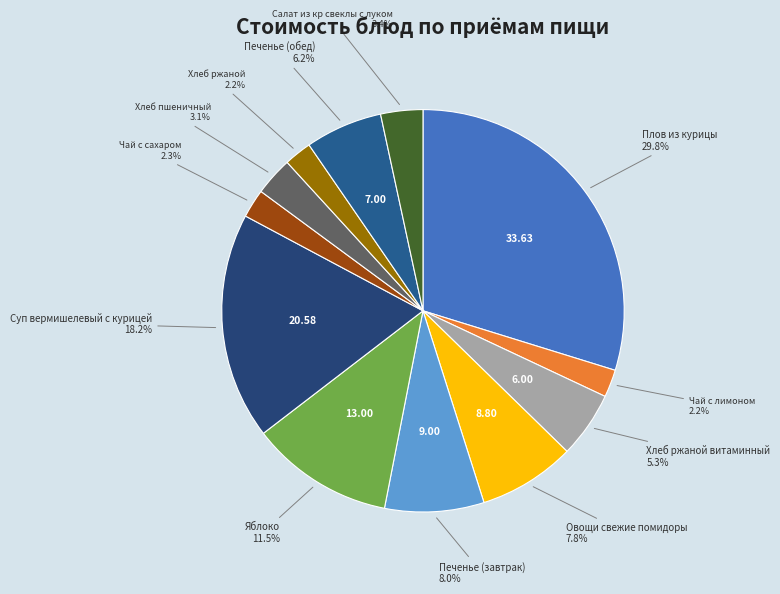

How many slices are in this pie chart?

12